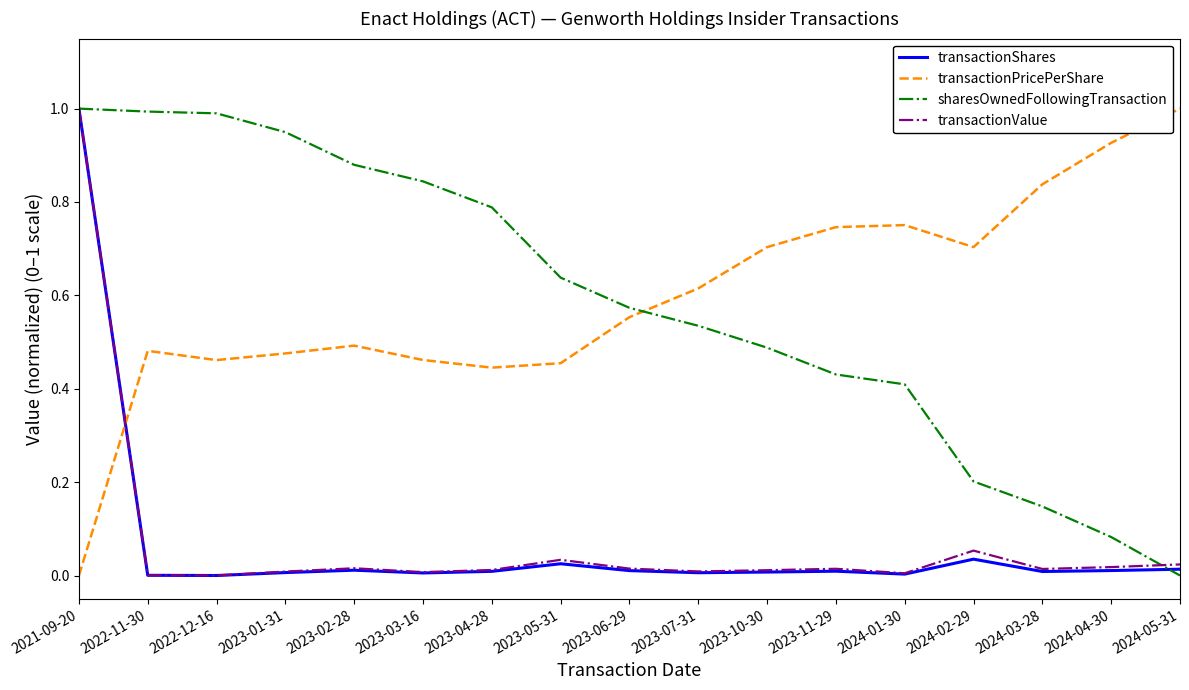

Is this an area chart (filled region under the line)?

No